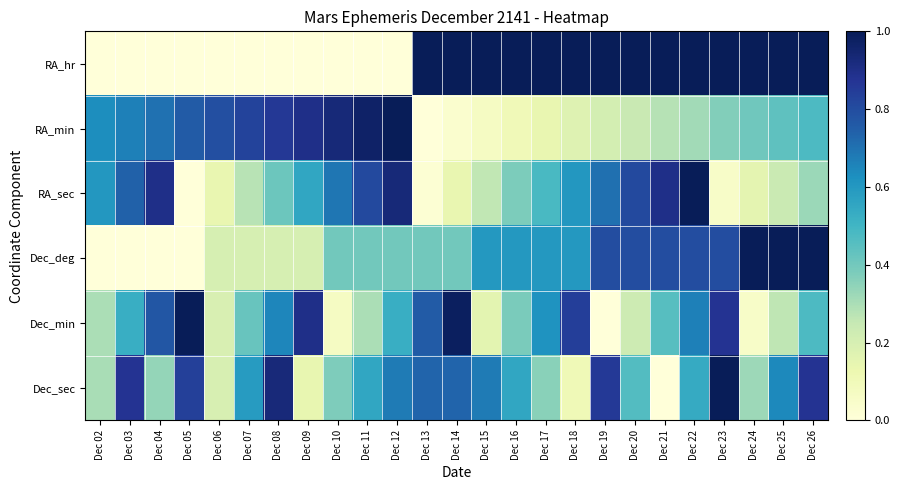

How many data points does each series have?

25